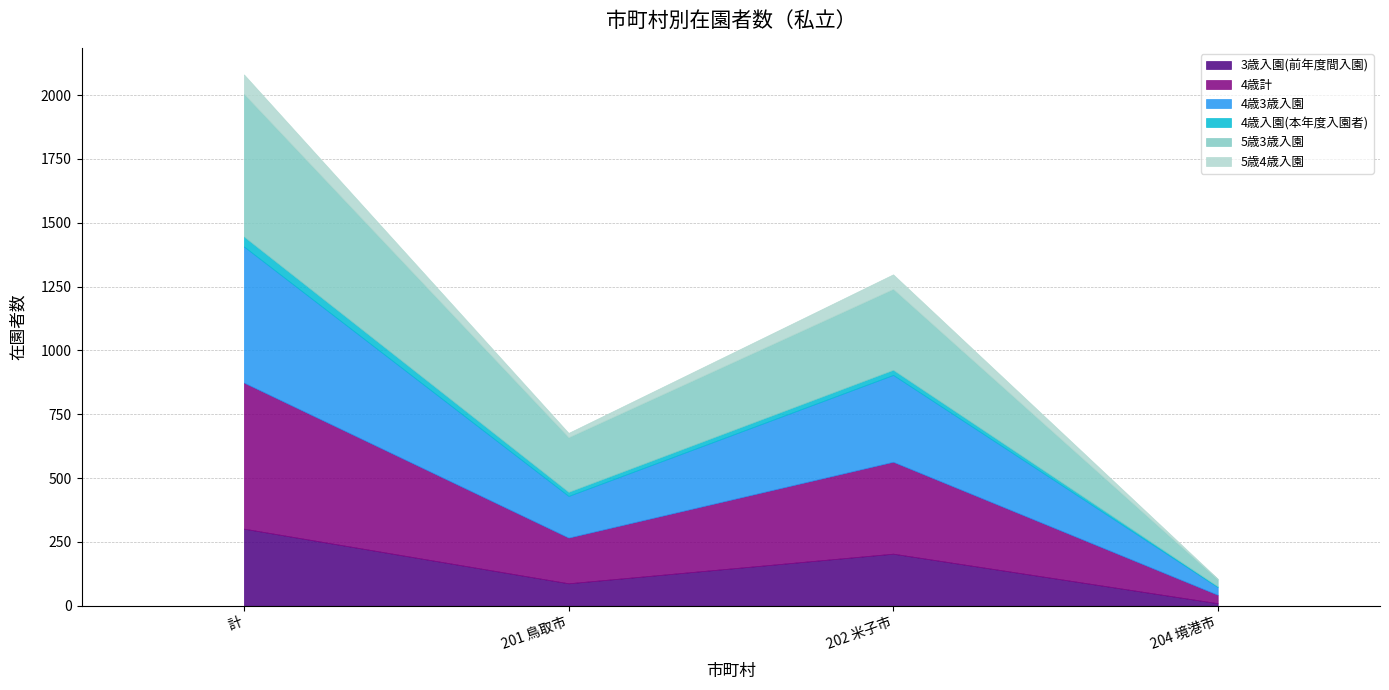

At which label does 3歳入園(前年度間入園) reach its peak?

計